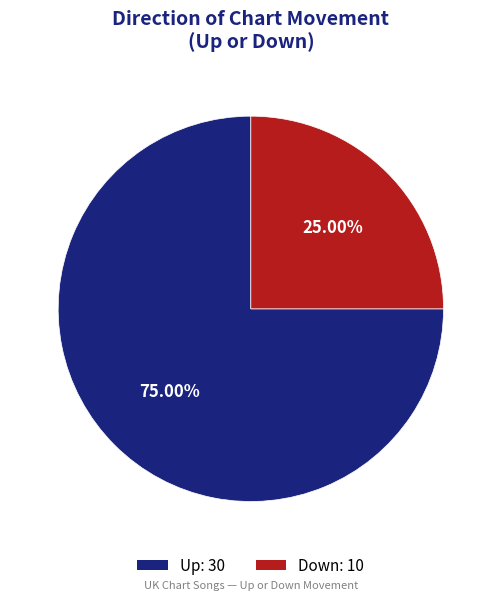

Is there any slice that represents more than half of the pie?

Yes